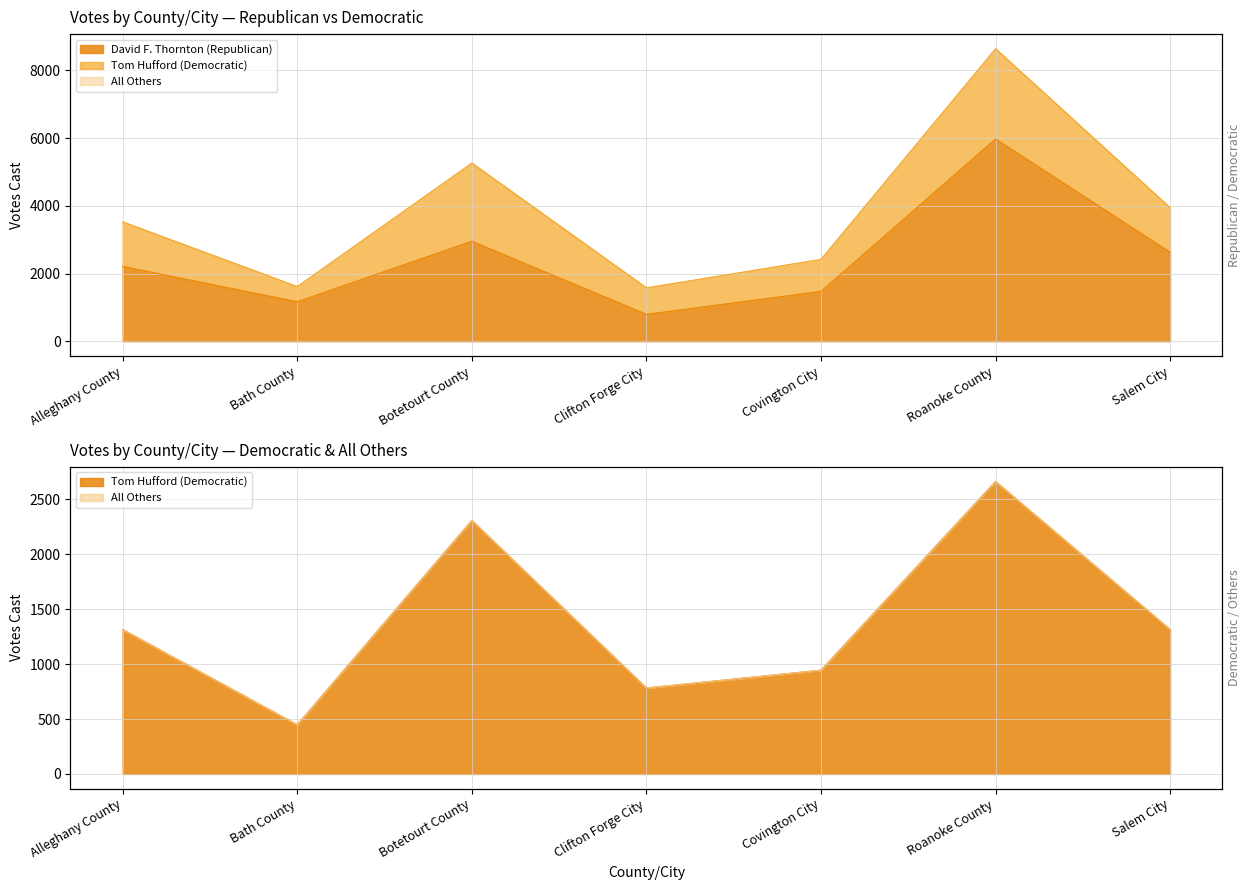

At which category is the sum across all series the highest?

Roanoke County